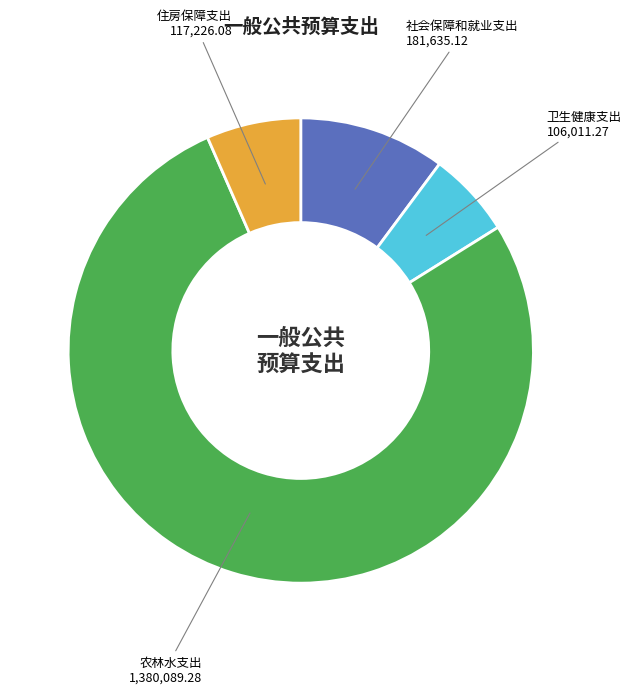

Is it true that 农林水支出 is 83% of the pie?

False